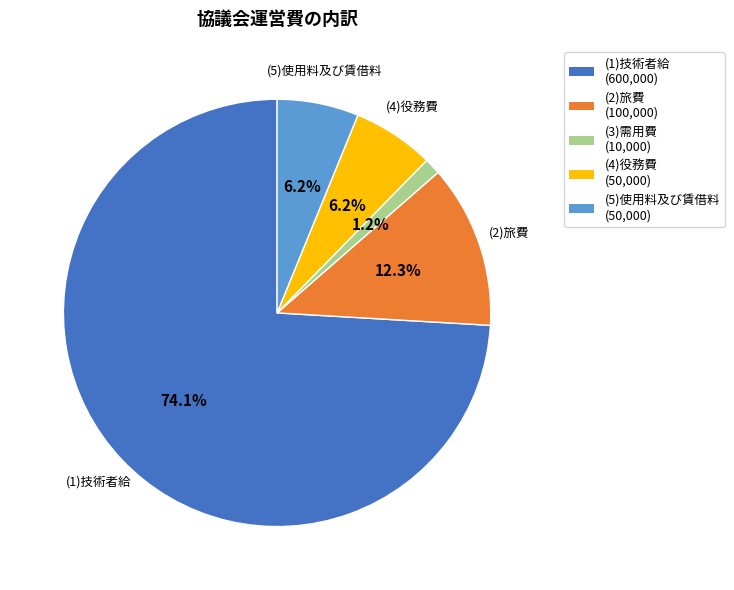

How many segments does this pie chart have?

5